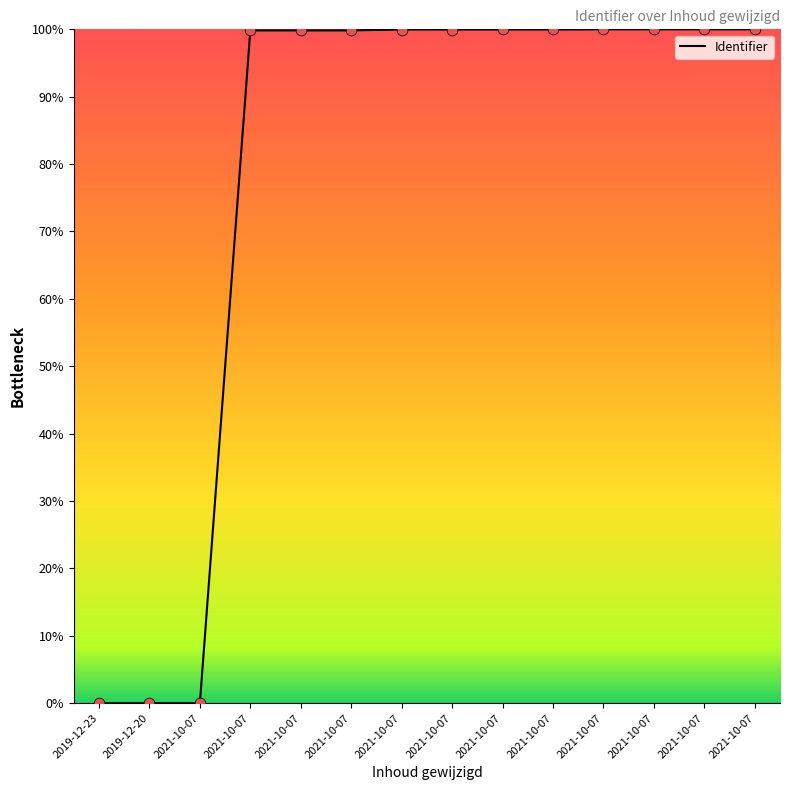

Between 2021-10-07 and 2021-10-07, which is larger?

2021-10-07